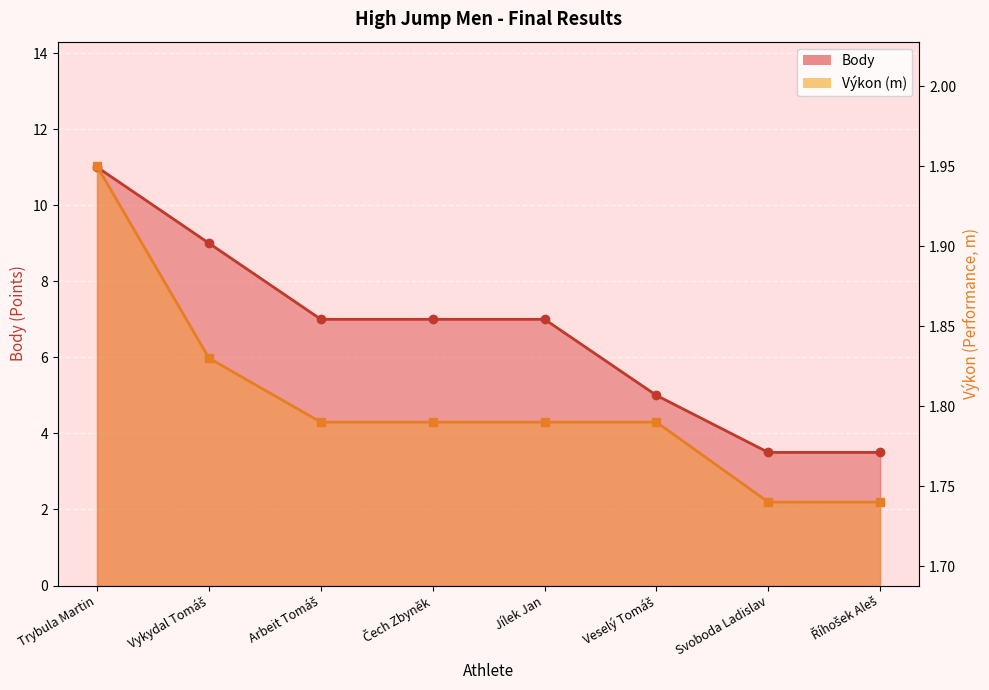

How many lines are shown in the chart?

2